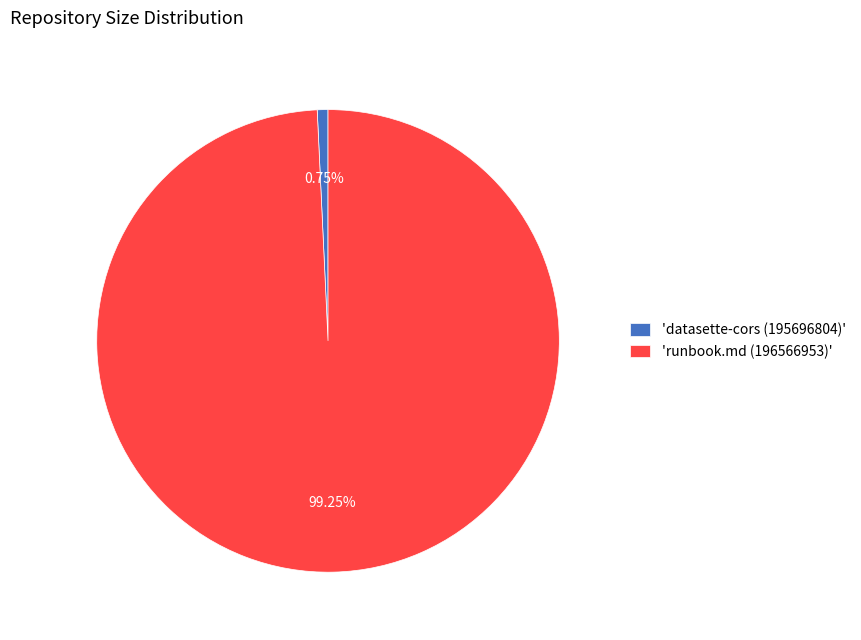

Does 'runbook.md (196566953)' represent more than half of the total?

Yes